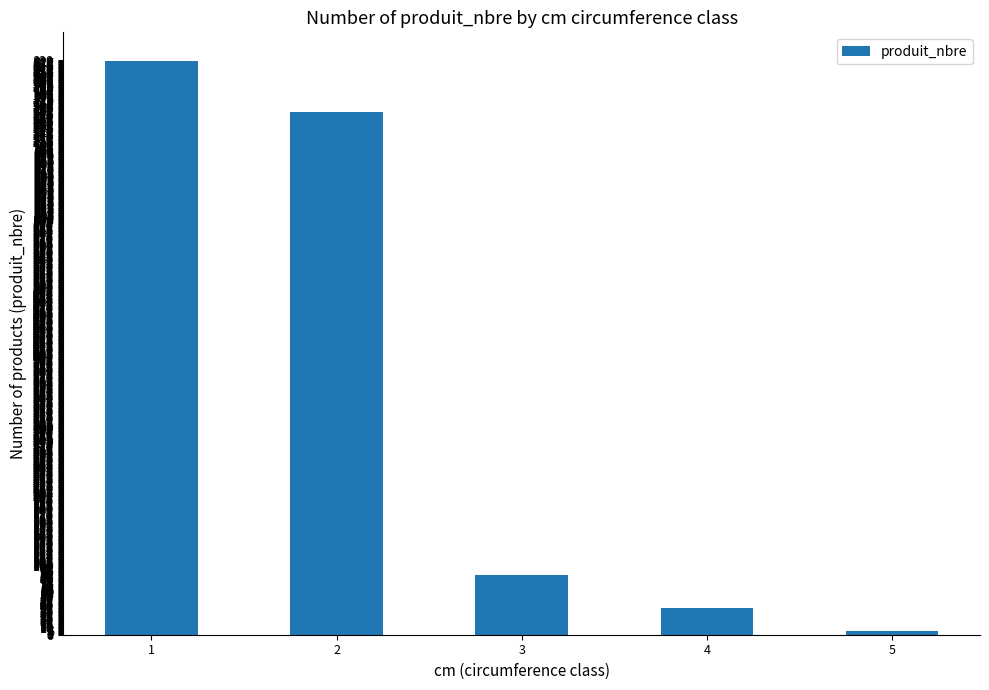

What is the sum of the values at 3 and 4?

125